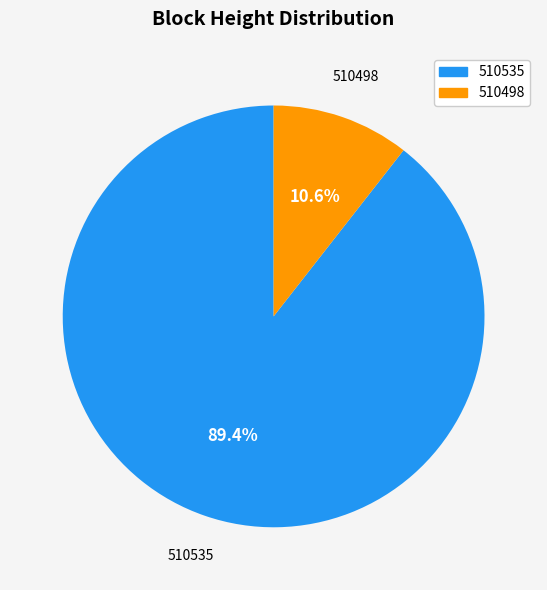

Which has a higher value, 510535 or 510498?

510535